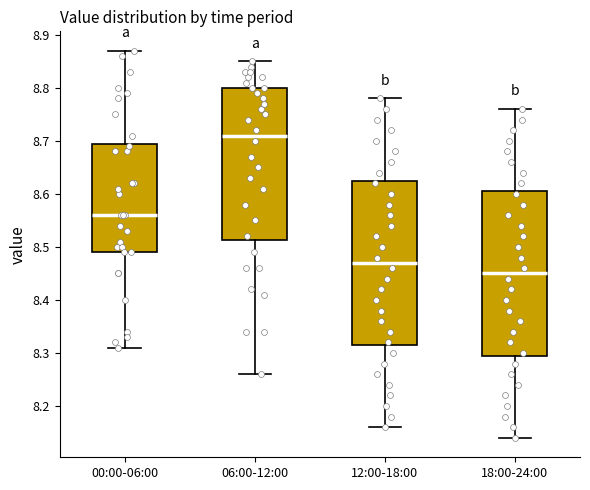

Where does the upper whisker of the box for 06:00-12:00 end on the y-axis? The values are not printed on the chart, so give them approximately, as read against the axis.

8.85